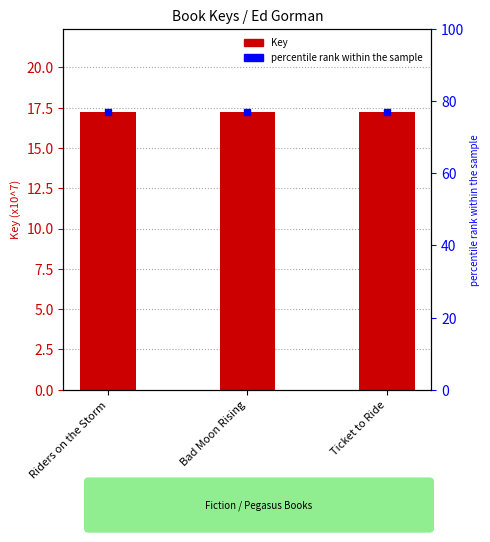

List the labels in order of value, smallest first.

Bad Moon Rising, Ticket to Ride, Riders on the Storm